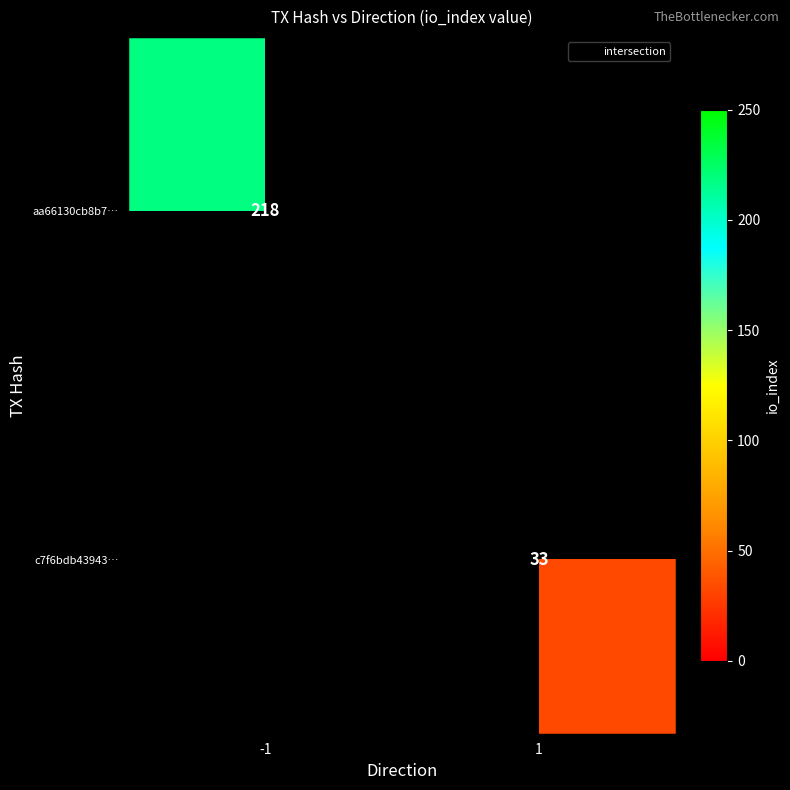

List the series in order of their overall mean, highest first.

aa66130cb8b7…, c7f6bdb43943…